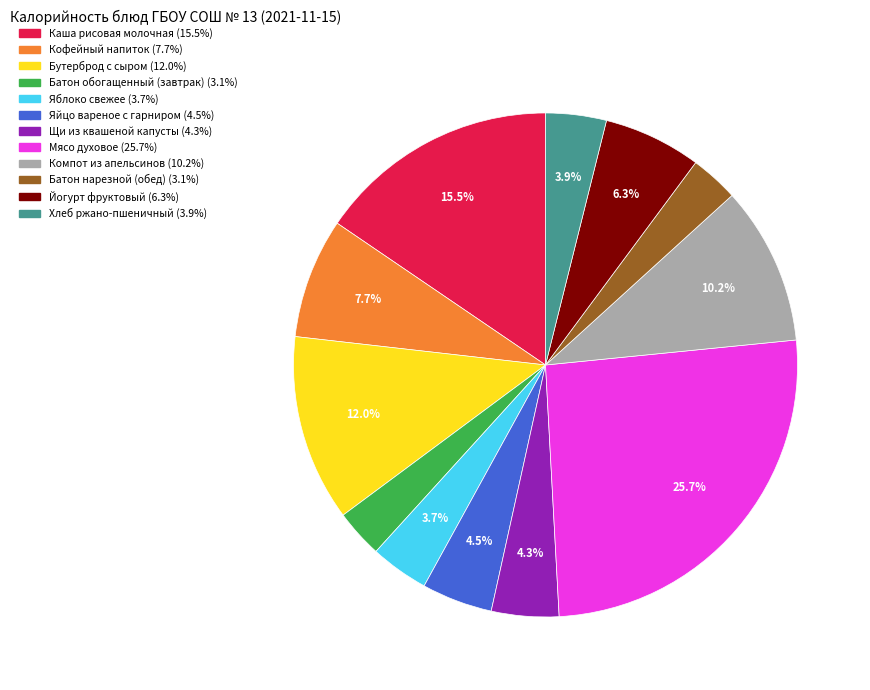

Is there a majority slice in this chart?

No